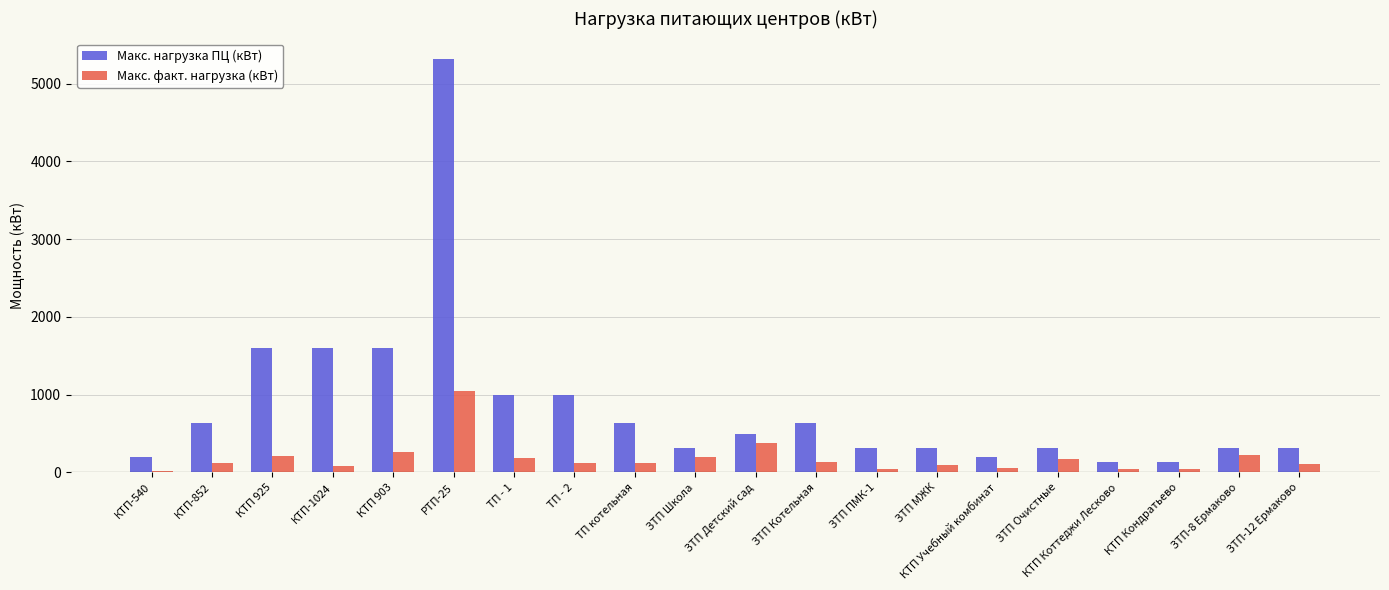

At how many categories does at least one series exceed 5072?

1